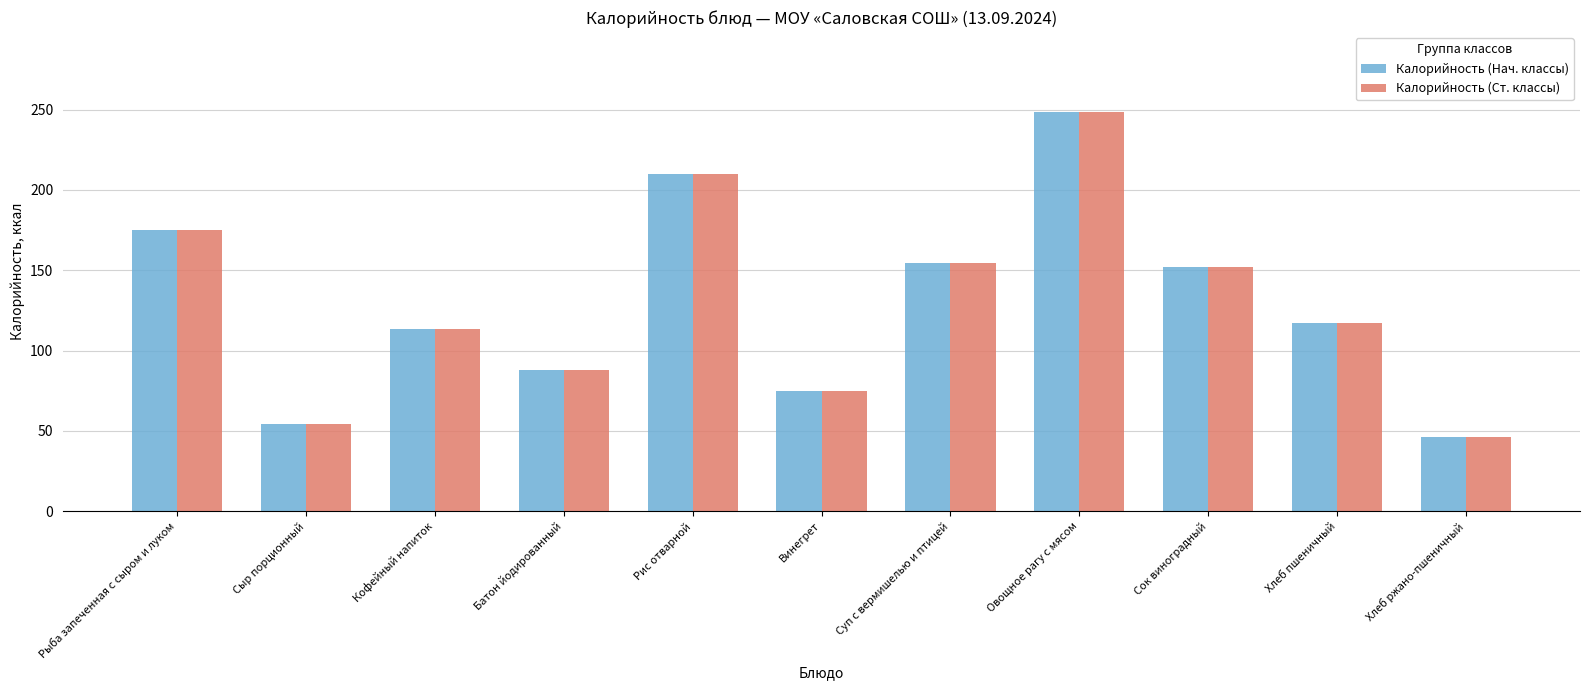

What is the value of the Калорийность (Ст. классы) bar at the 6th from the left?

75.1